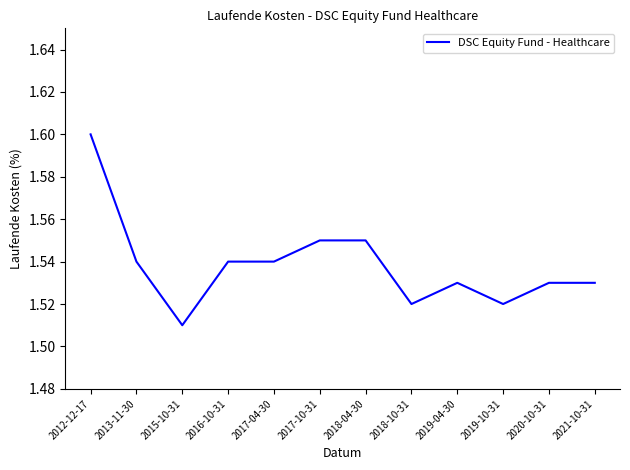

Which label corresponds to the smallest value in the chart?

2015-10-31